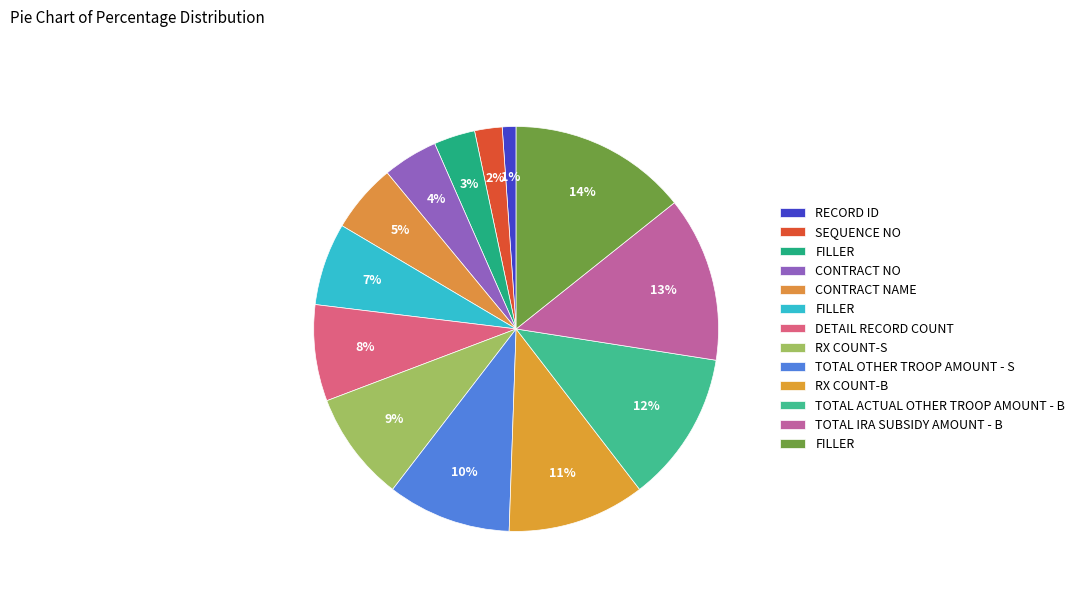

How many segments does this pie chart have?

13